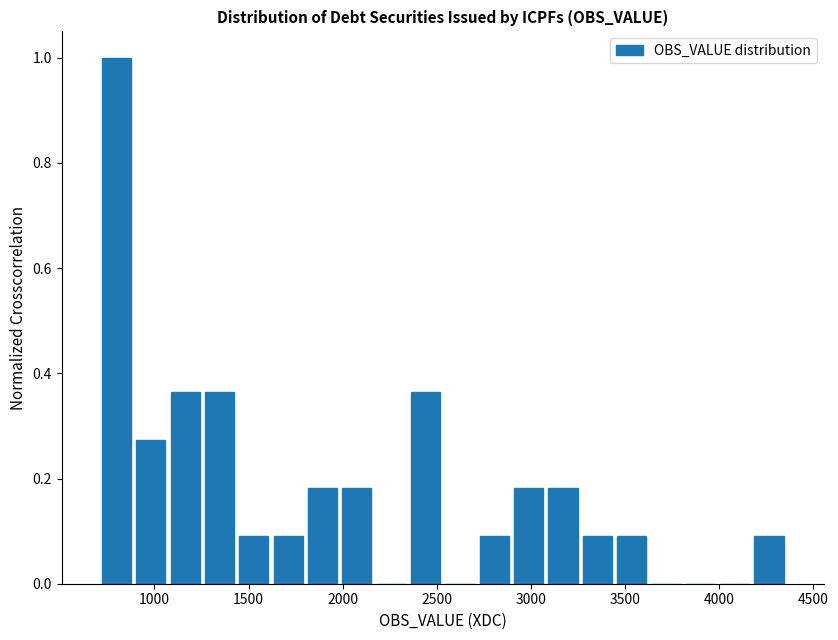

Read against the x-axis, roughly where is the centre of the tallest bar?

800